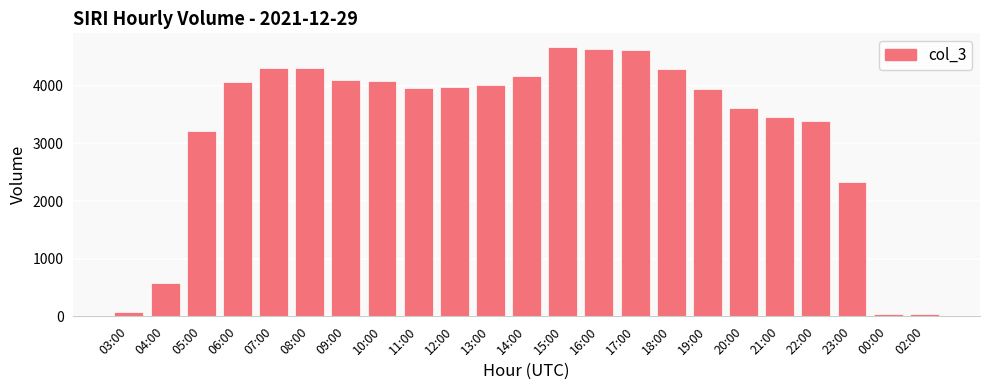

What is the greatest value displayed?

4677